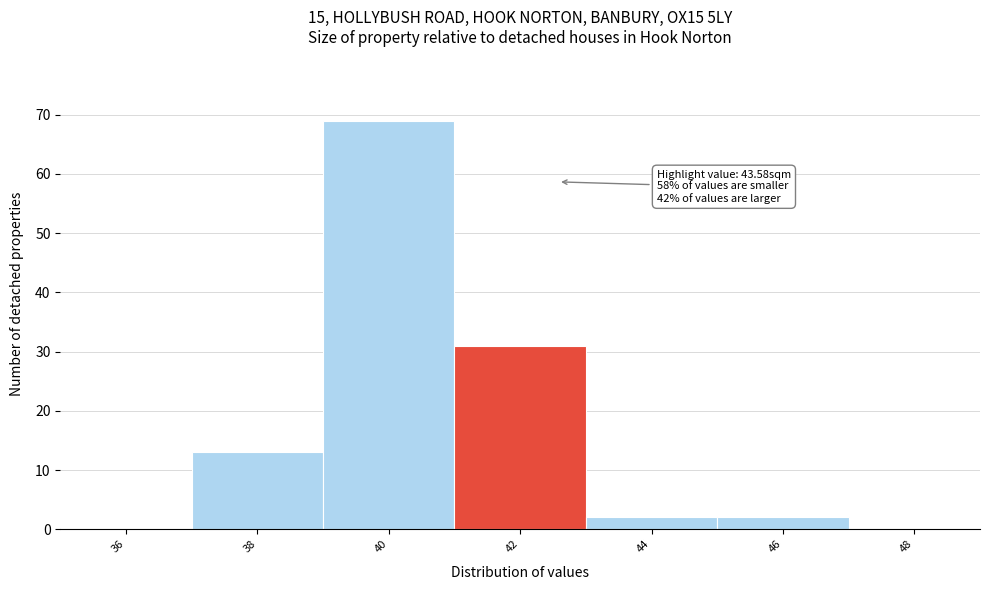

Reading right to left, list all the values displayed in this chart.

48=0	46=2	44=2	42=31	40=69	38=13	36=0